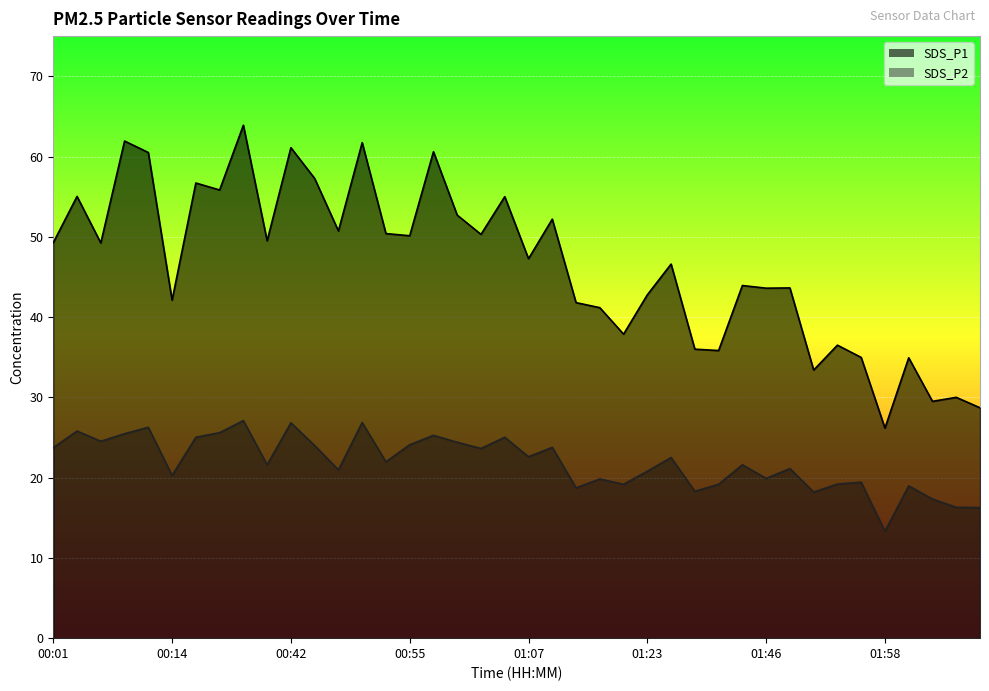

What is the minimum value shown in the chart?

13.3